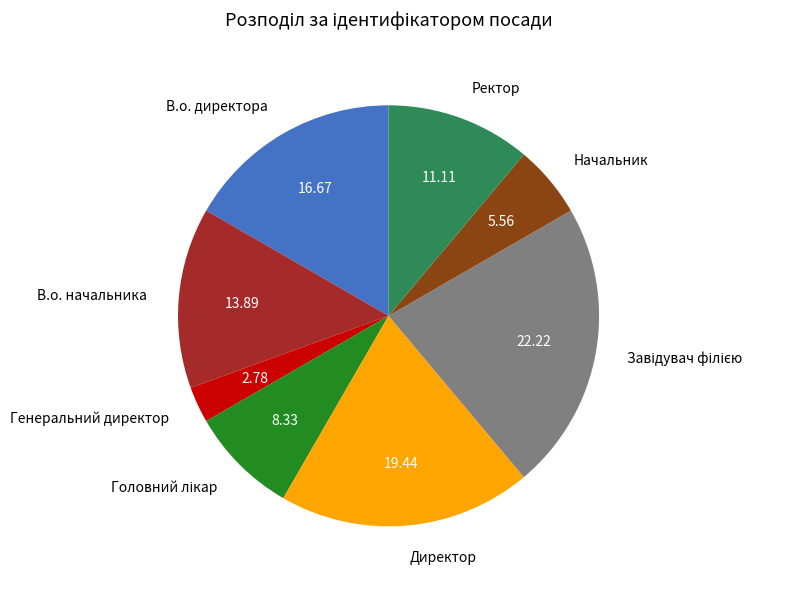

Count the number of slices in the pie.

8